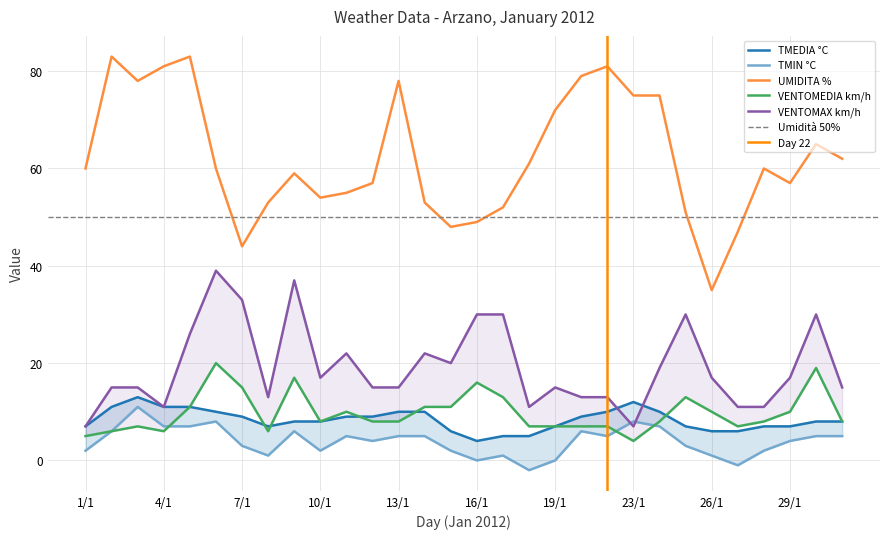

Where is TMIN °C nearest to the value 4?

12/1